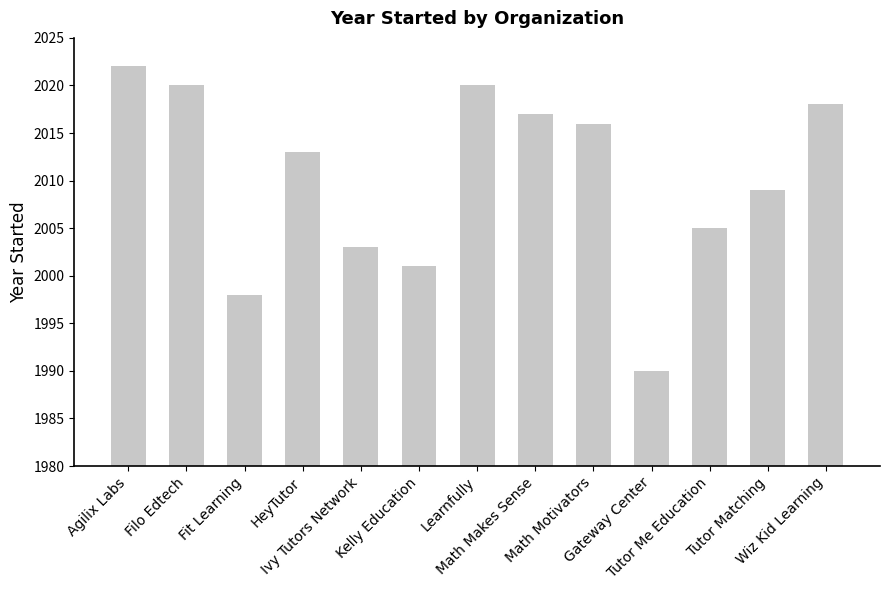

What is the change in value from Fit Learning to Learnfully?

+22